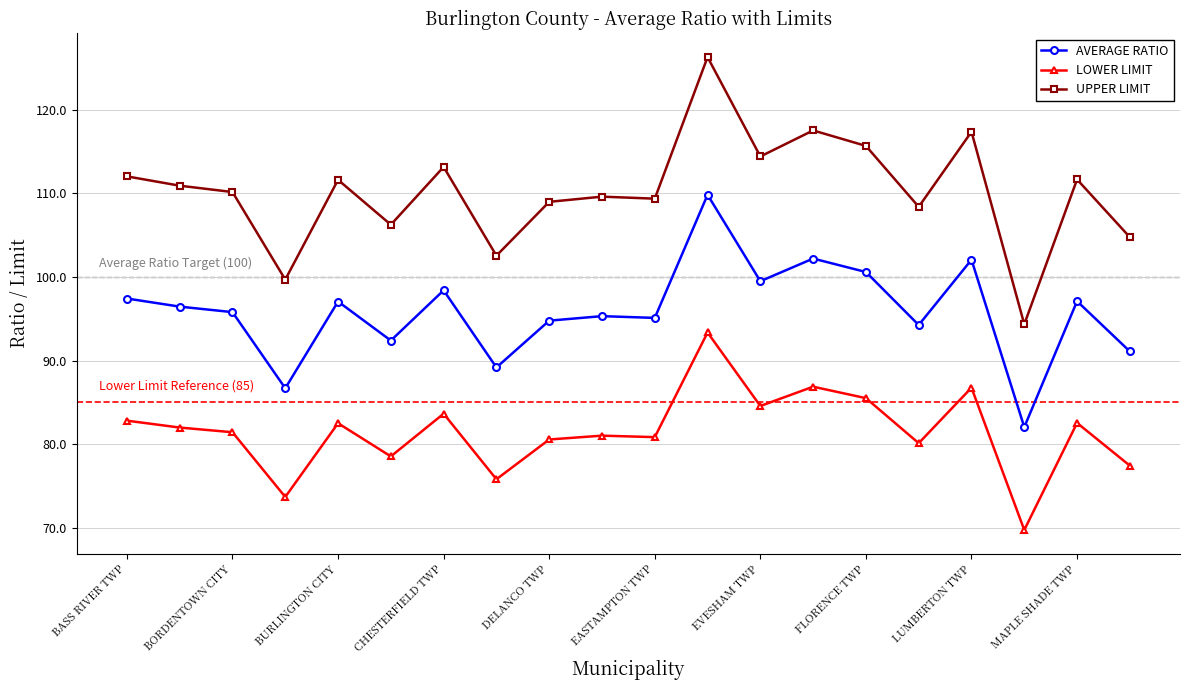

What is the value of the UPPER LIMIT point at the 13th from the left?

114.4